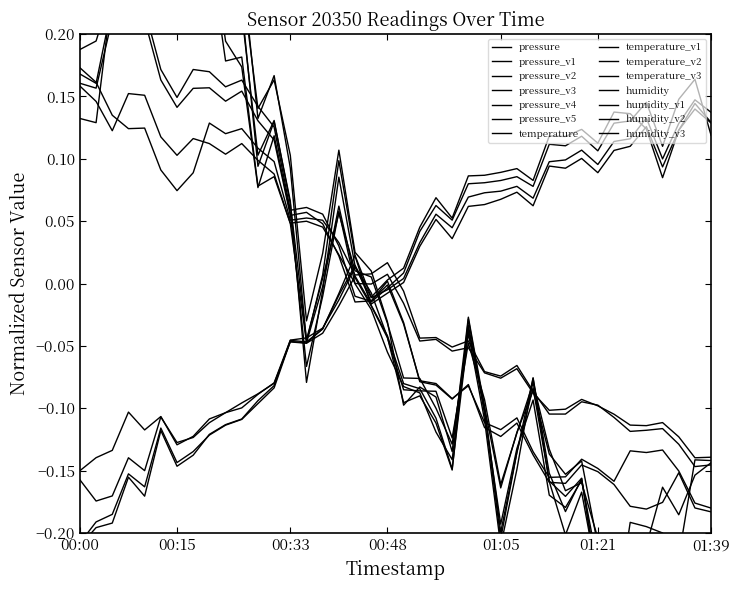

Between which two adjacent categories do temperature and pressure first intersect?

00:03 and 00:05